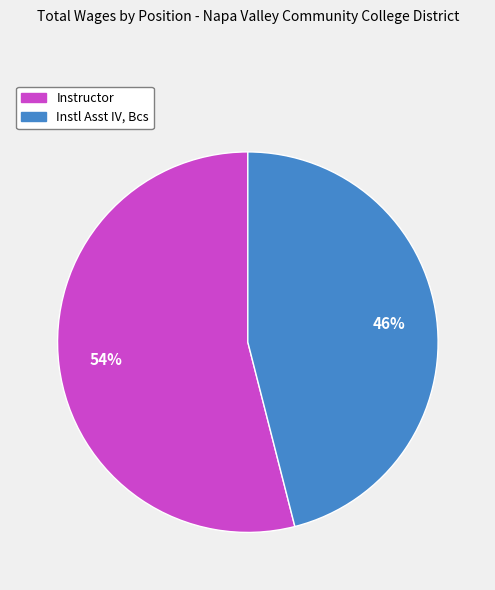

What is the largest slice in the pie chart?

Instructor